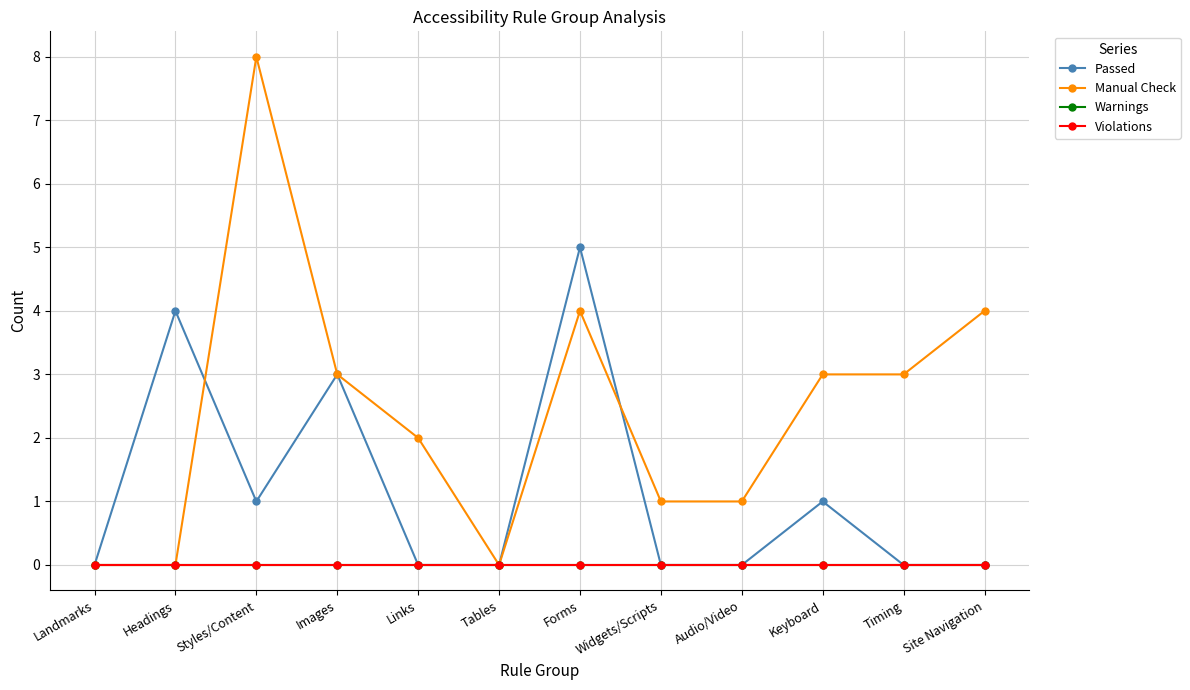

What position from the left is Links?

5